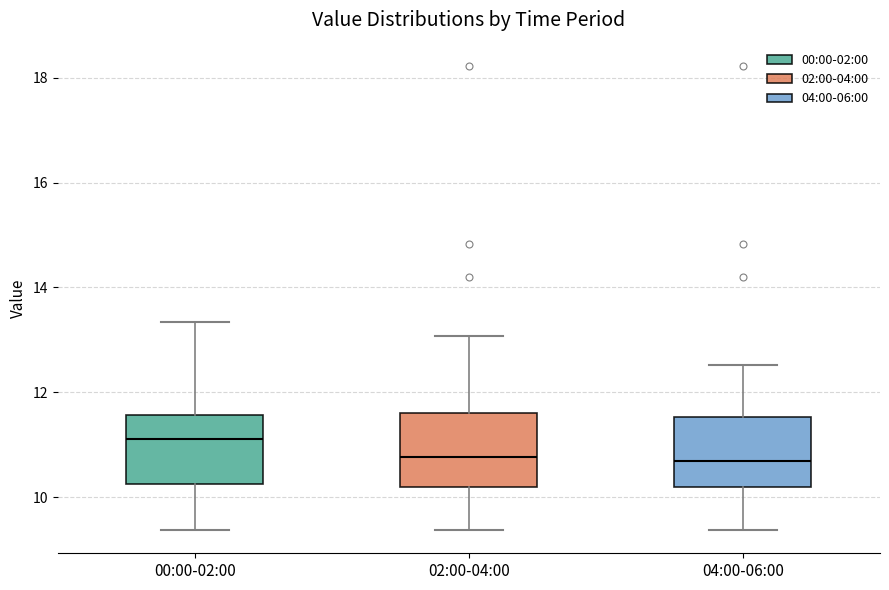

Reading left to right, read every box against the y-axis: the position of its median line, the range the box covers, and the ends of its whiskers. The values are not printed on the chart, so give them approximately, as read against the axis.

00:00-02:00: median 11.2, box 10.2 to 11.6, whiskers 9.4 to 13.4
02:00-04:00: median 10.8, box 10.2 to 11.6, whiskers 9.4 to 13.0
04:00-06:00: median 10.6, box 10.2 to 11.6, whiskers 9.4 to 12.6